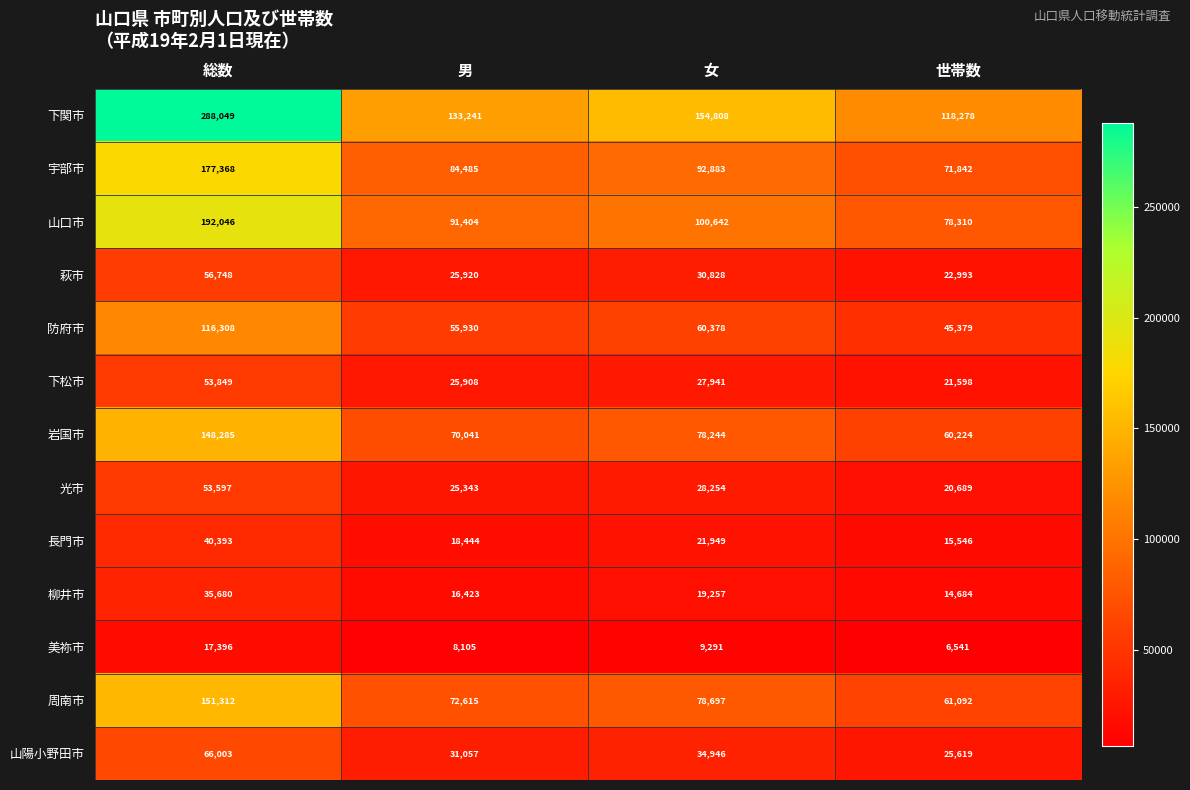

What is the spread (max minus min) of values at 世帯数?

111737